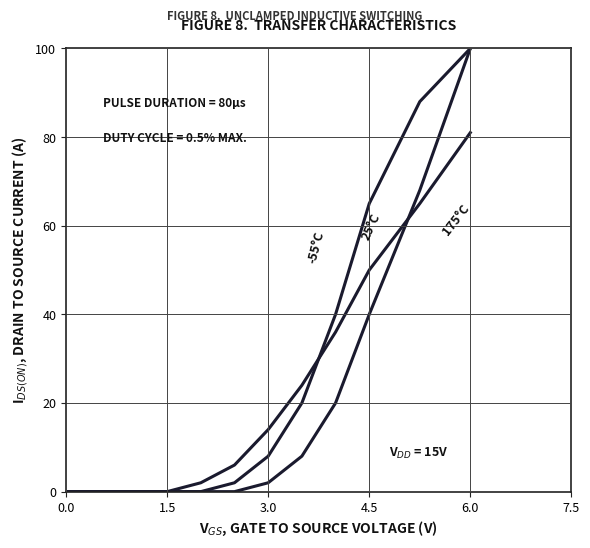

How many lines are shown in the chart?

3